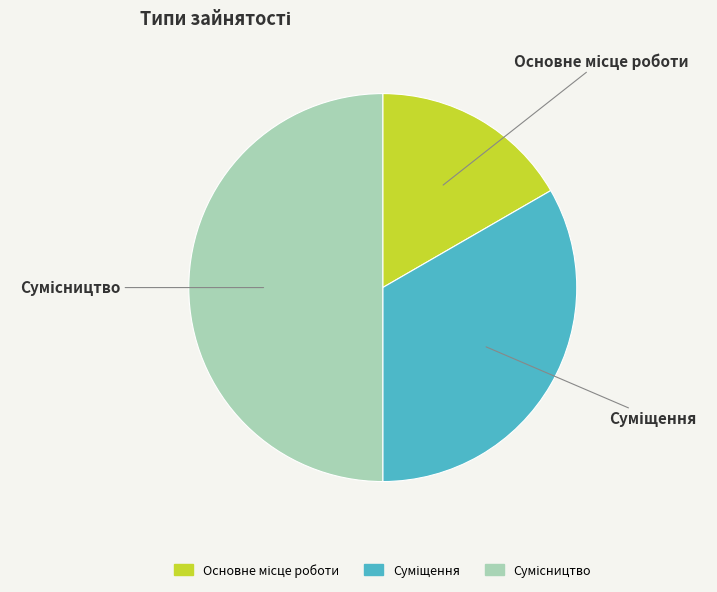

Between Суміщення and Основне місце роботи, which is larger?

Суміщення